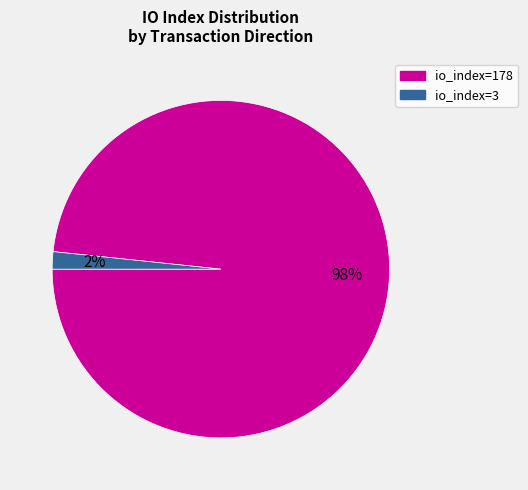

To the nearest percent, what is the average slice percentage?

50%